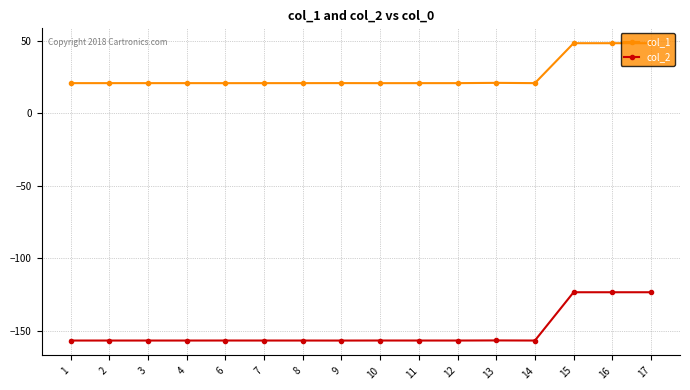

Is it true that col_2 equals -123.4 at 16?

True